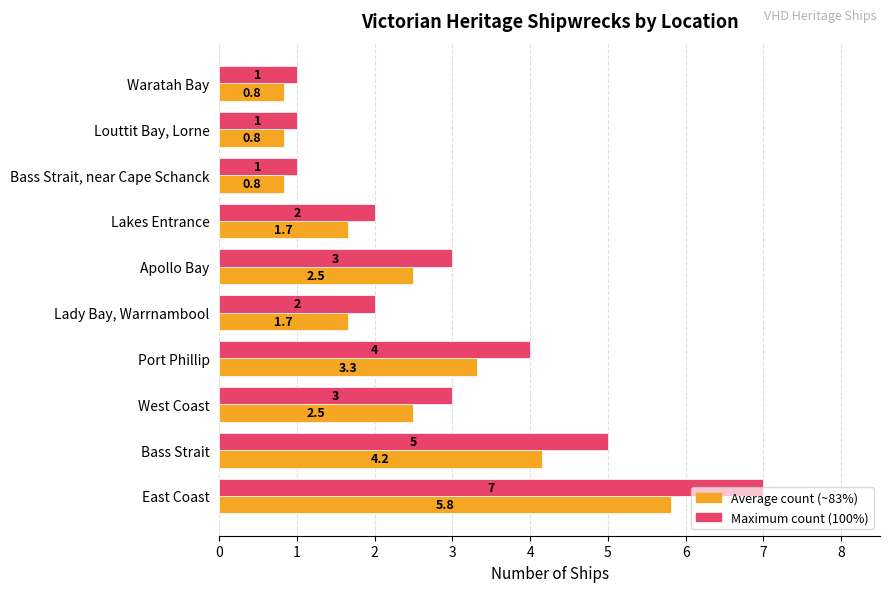

At which category does the chart reach its peak across all series?

East Coast